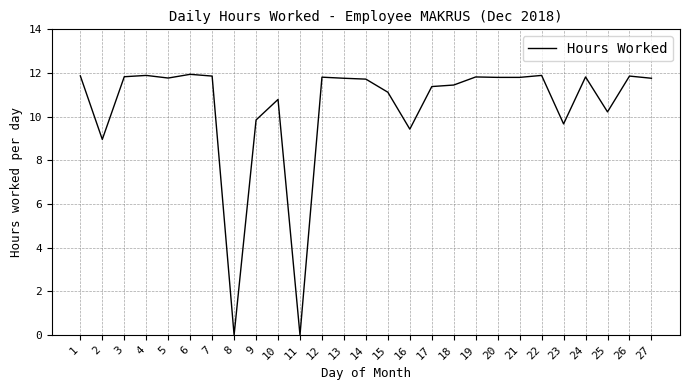

How many lines are shown in the chart?

1